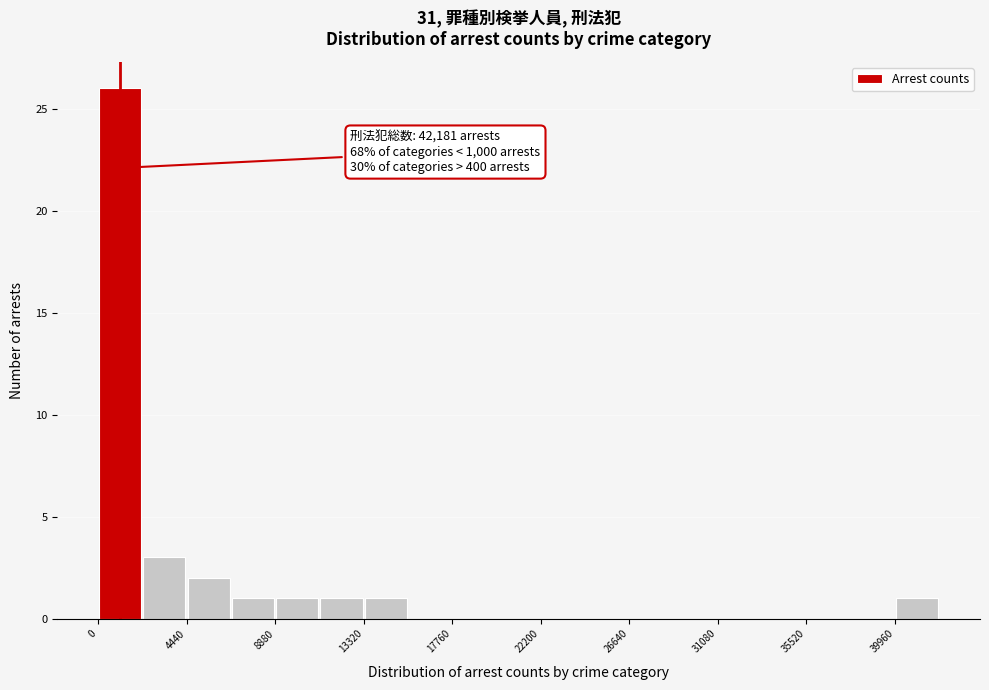

Which range on the x-axis has the tallest bar?

0 to 2000